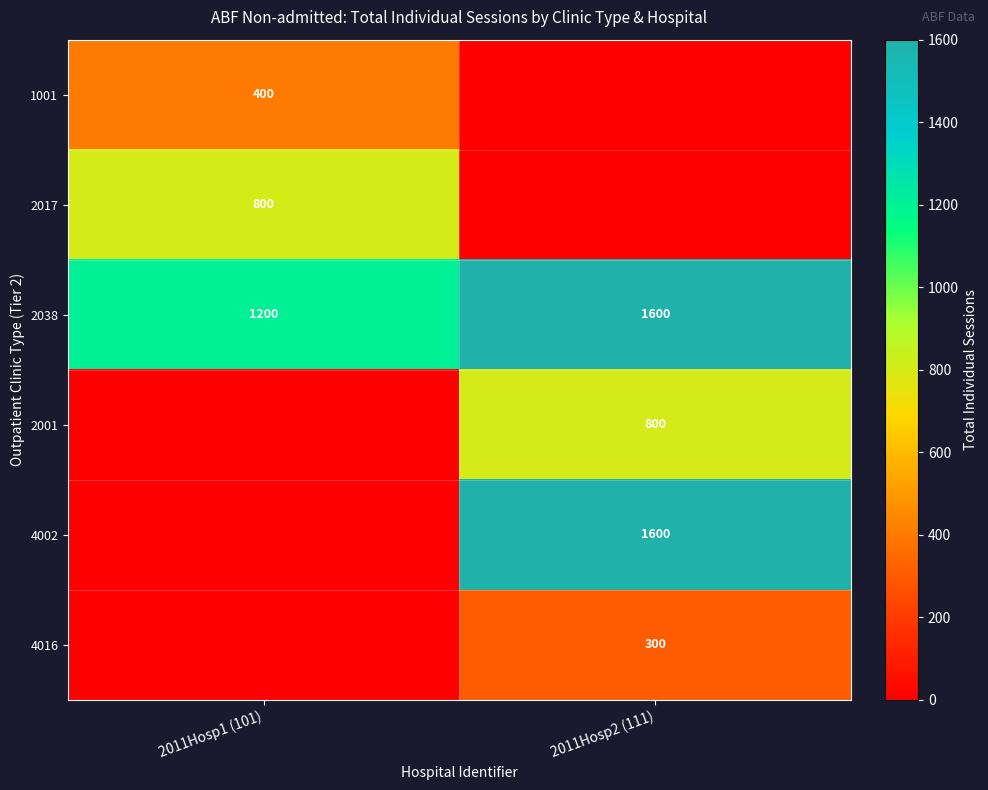

Which category has the highest value in the 2038 series?

2011Hosp2 (111)